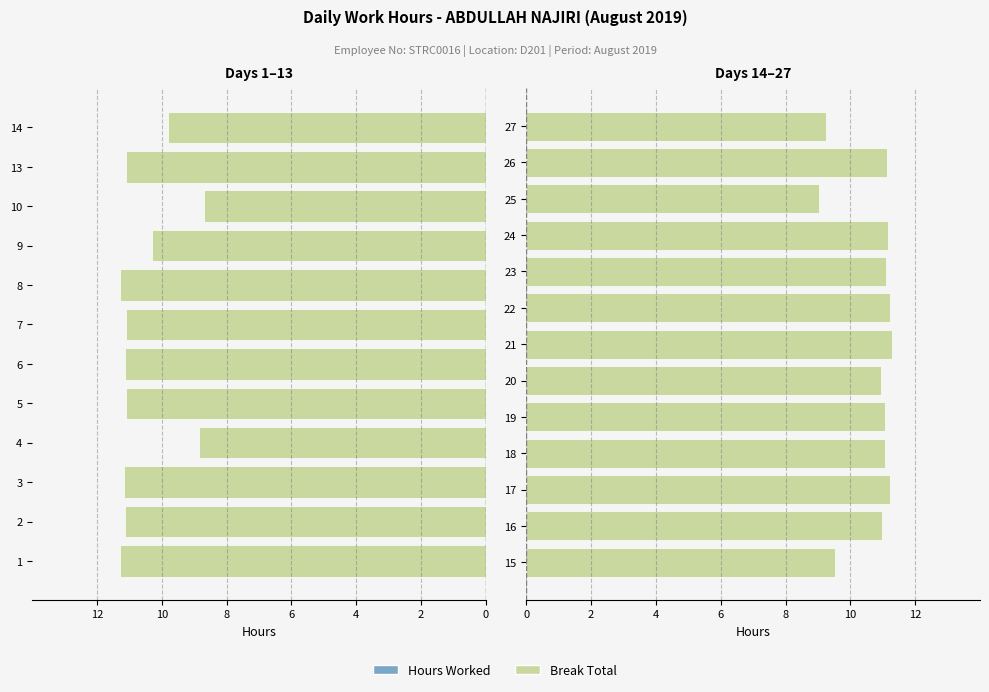

Where is Hours Worked nearest to the value 10?

15